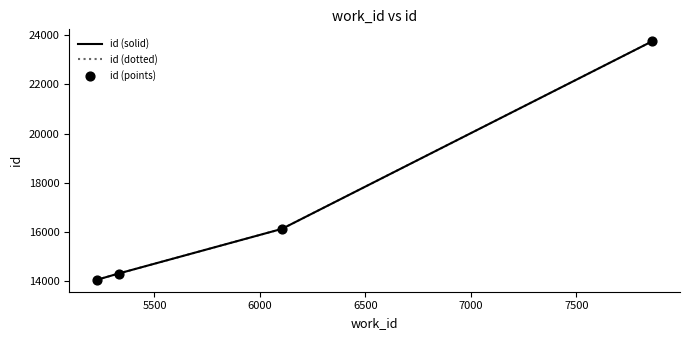

Does the chart have visible grid lines?

No